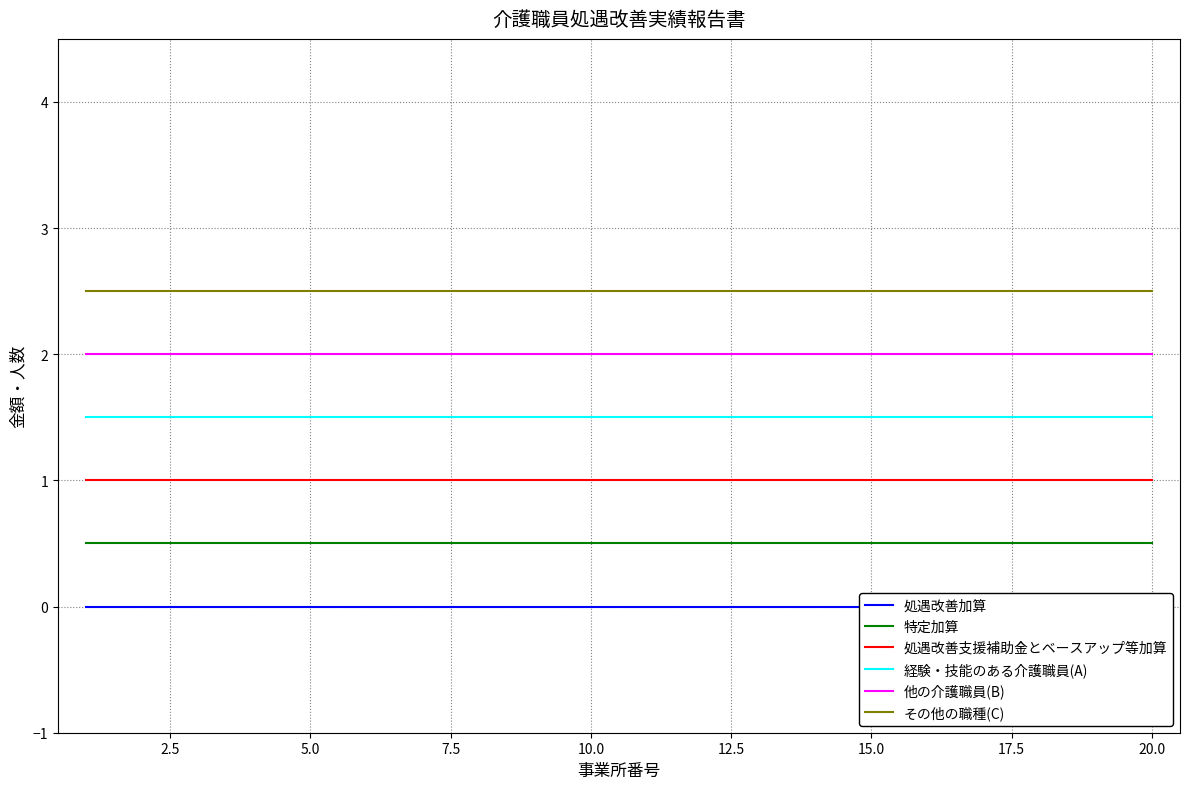

True or false: 特定加算 and 処遇改善加算 intersect in this chart.

False